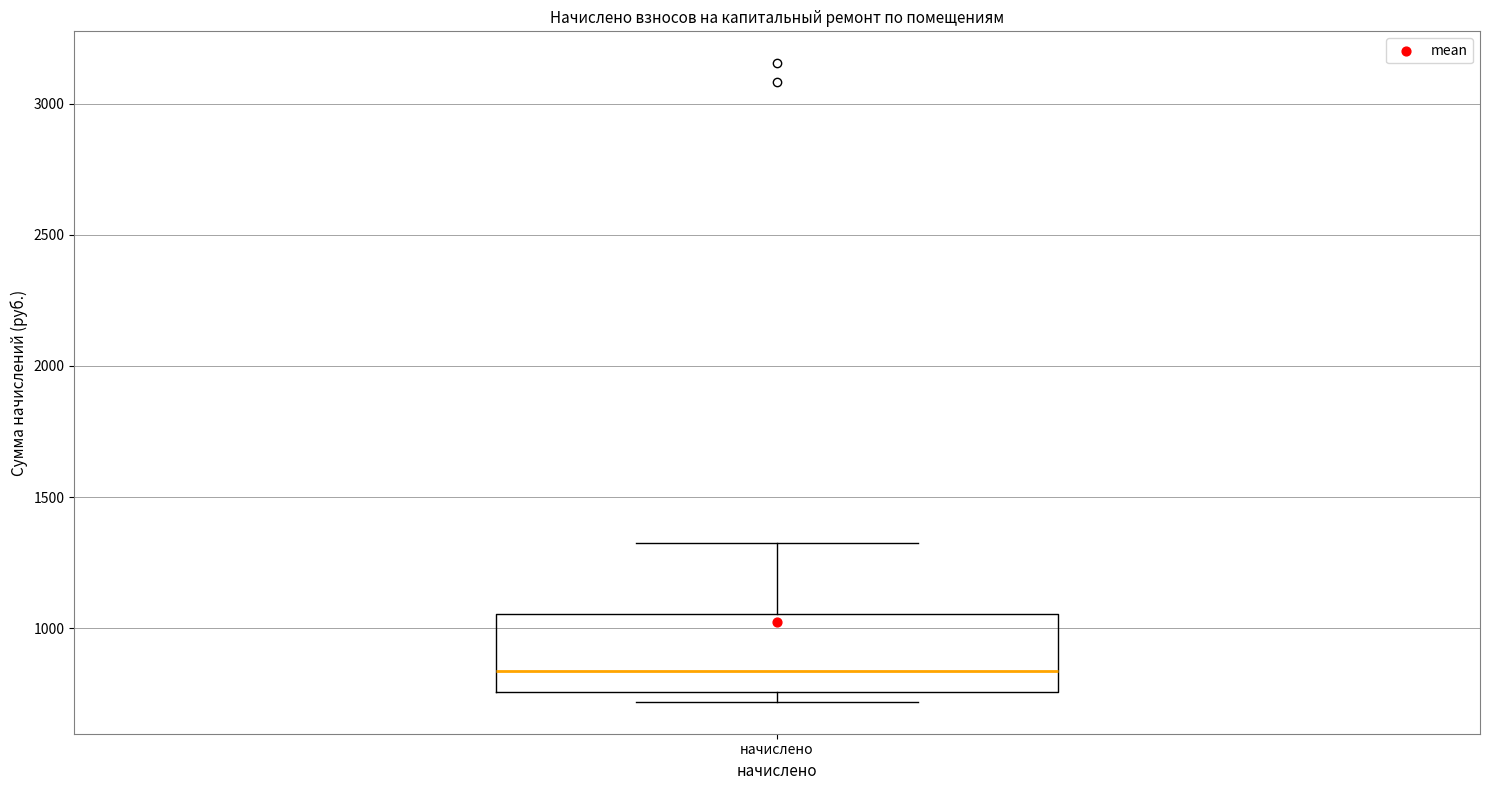

Read this box plot against the y-axis: the position of the median line, the range covered by the box, and the ends of both whiskers. The values are not printed on the chart, so give them approximately, as read against the axis.

median 850, box 750 to 1050, whiskers 700 to 1300